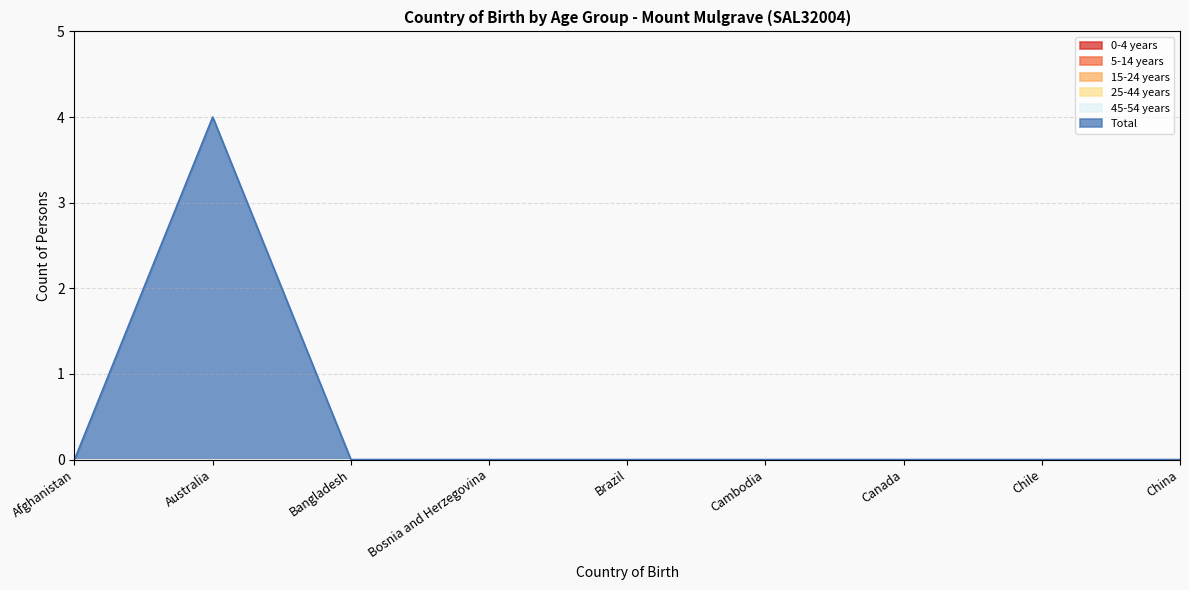

True or false: Total and 15-24 years intersect in this chart.

False